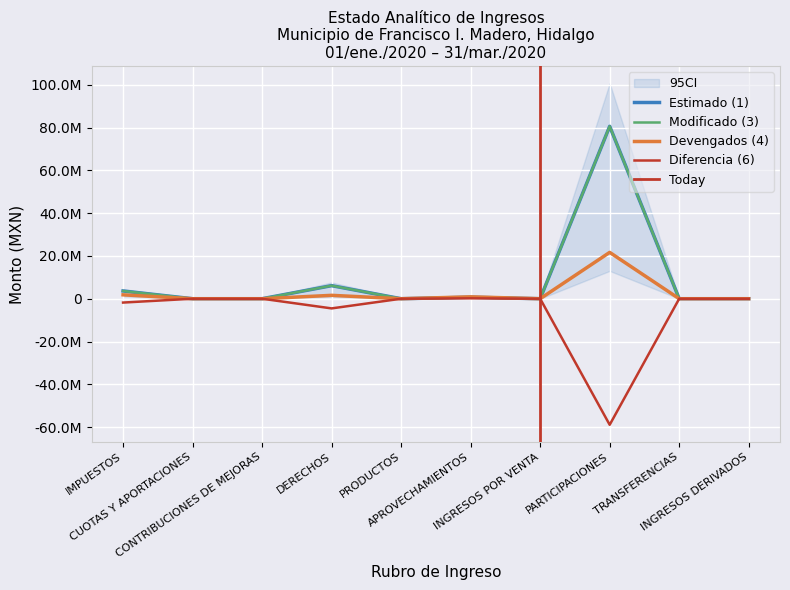

What is the value of the Estimado (1) point at the 6th from the left?

700656.0